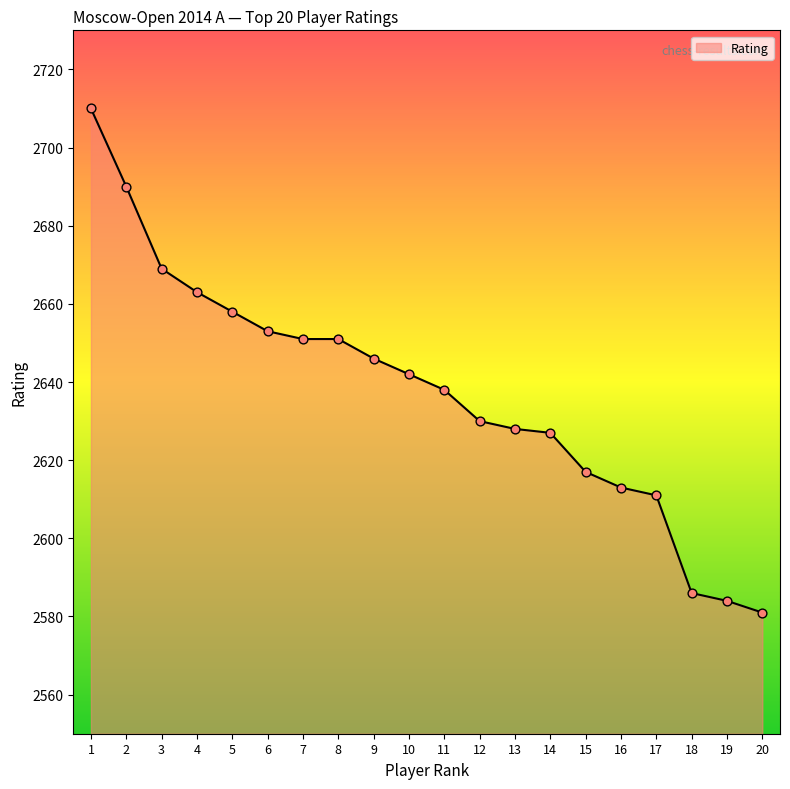

What is the ratio of the value at 18 to the value at 1?

1.0